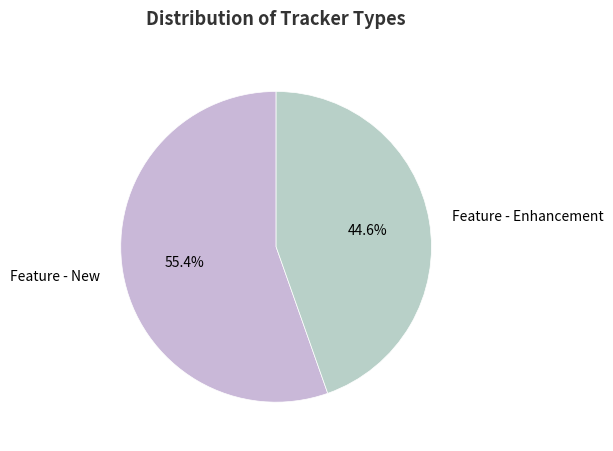

Rank the categories by value from highest to lowest.

Feature - New, Feature - Enhancement